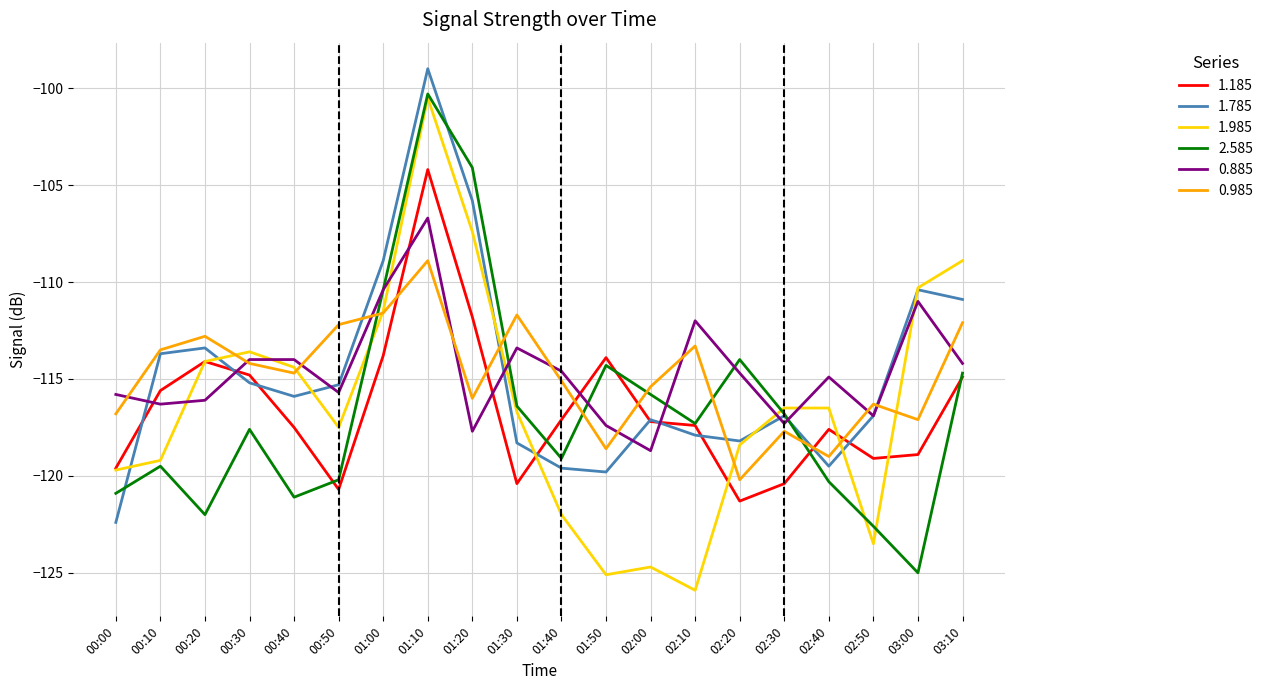

The 0.985 series shows -118.6 at 01:50. True or false?

True